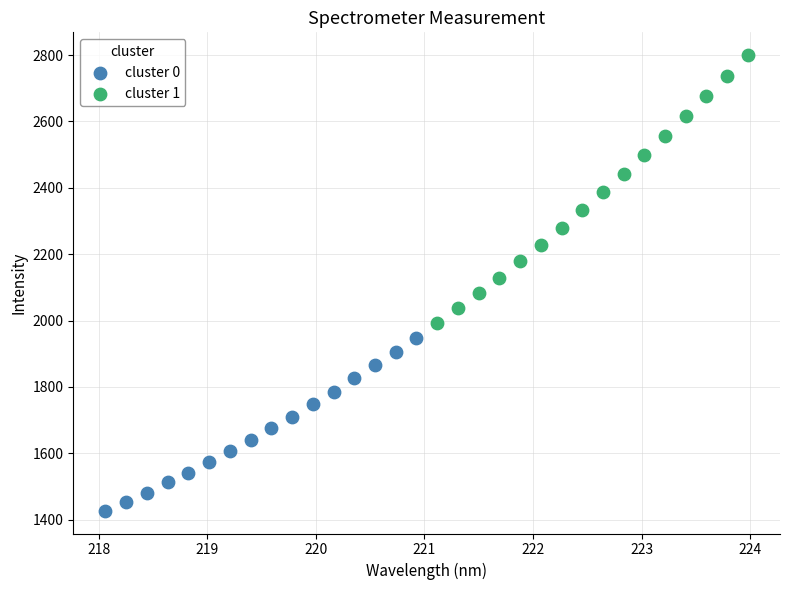

Which series contains the lowest Y value?

cluster 0